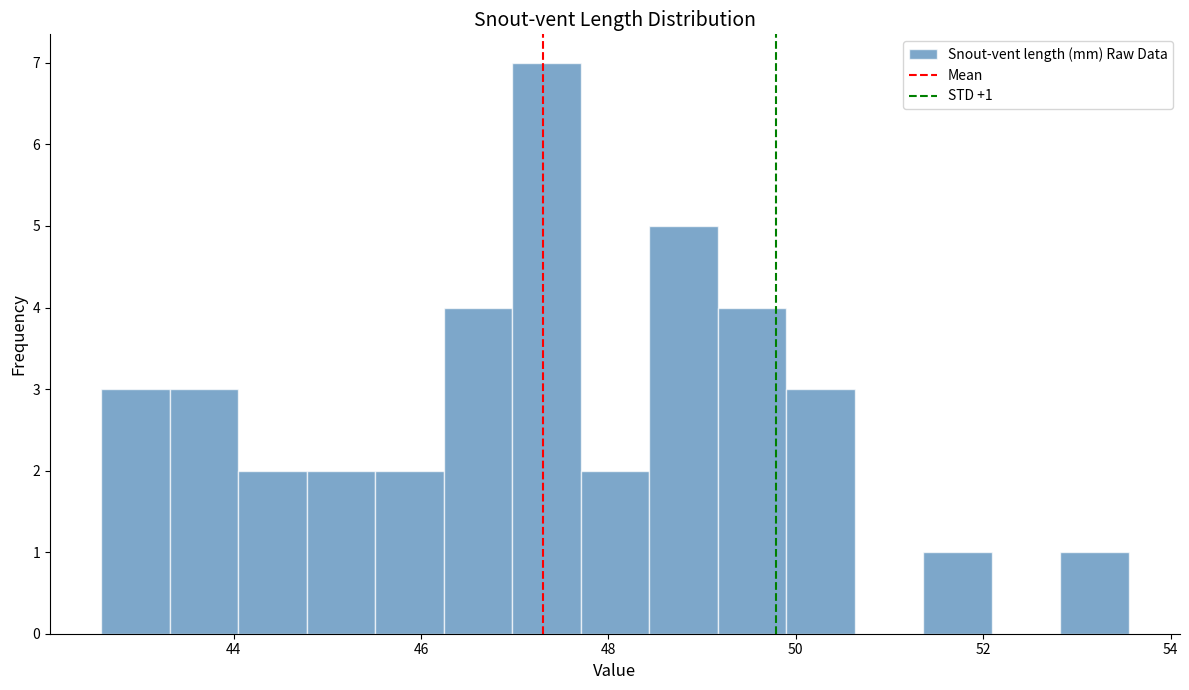

Read against the x-axis, roughly where is the centre of the tallest bar?

47.4